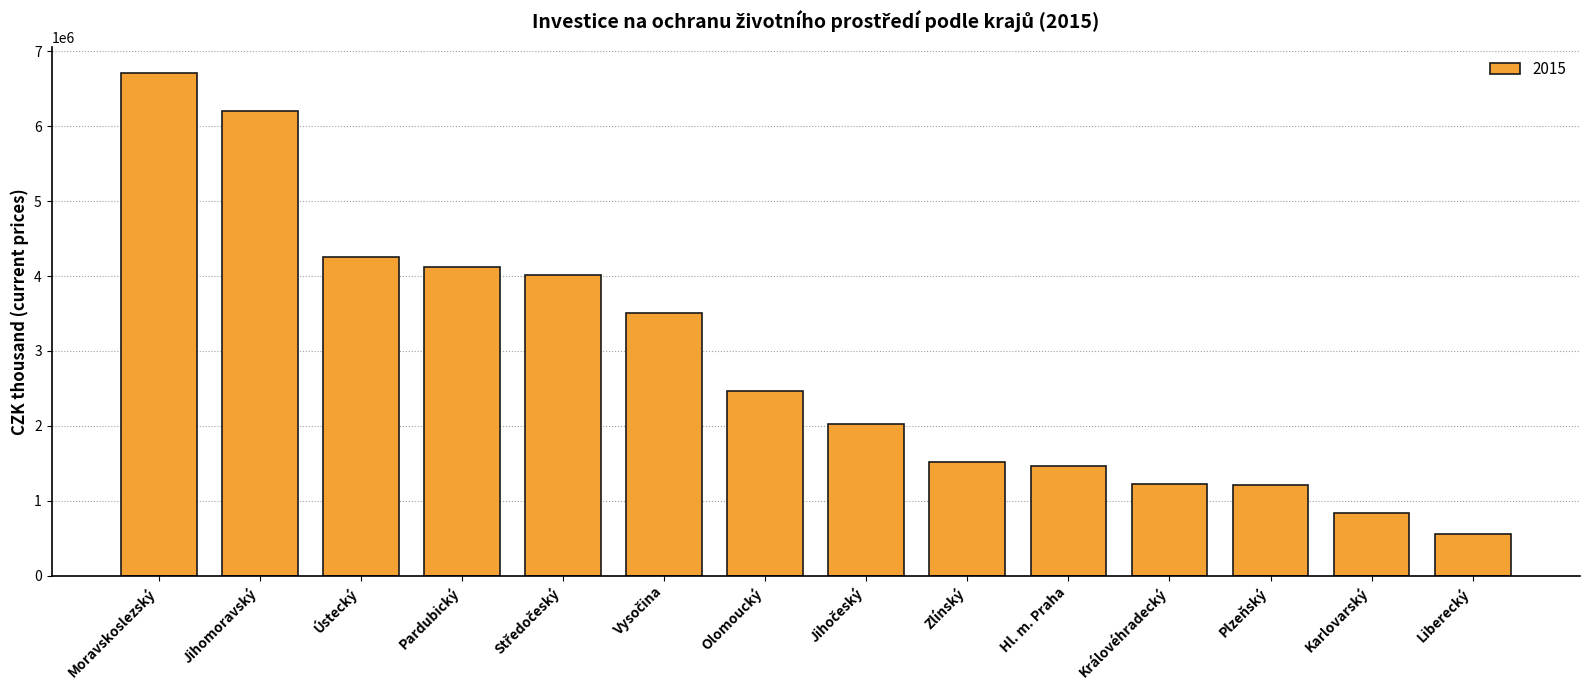

What is the value of the 8th bar from the left?

2023885